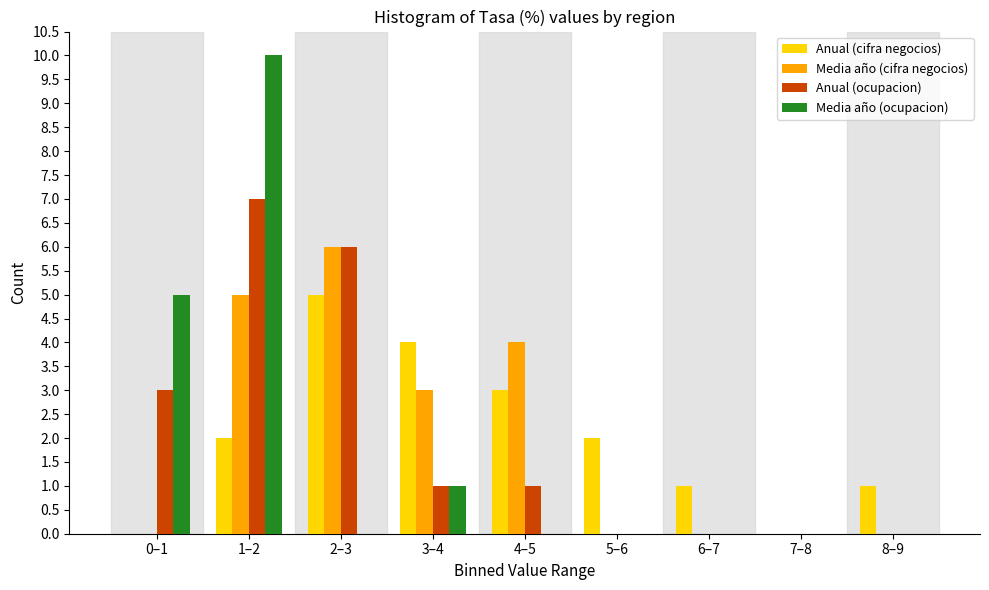

The value of Media año (cifra negocios) at 8–9 is 0. True or false?

True